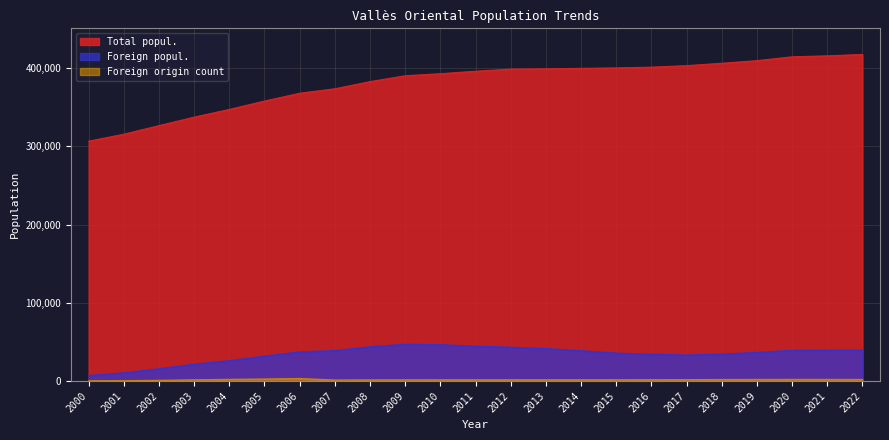

At which category does Foreign origin count reach its first local valley?

2007